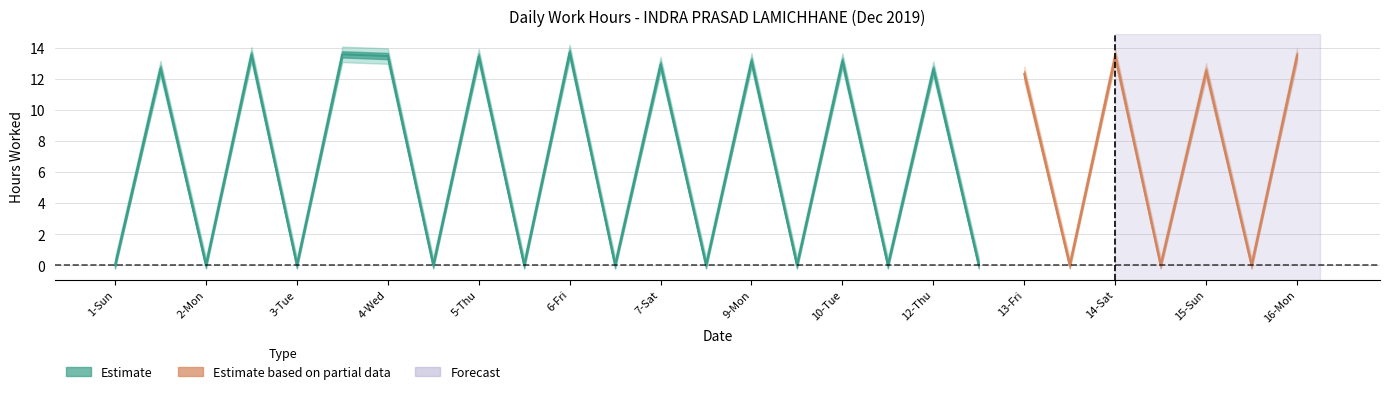

At how many categories does at least one series exceed 0?

14